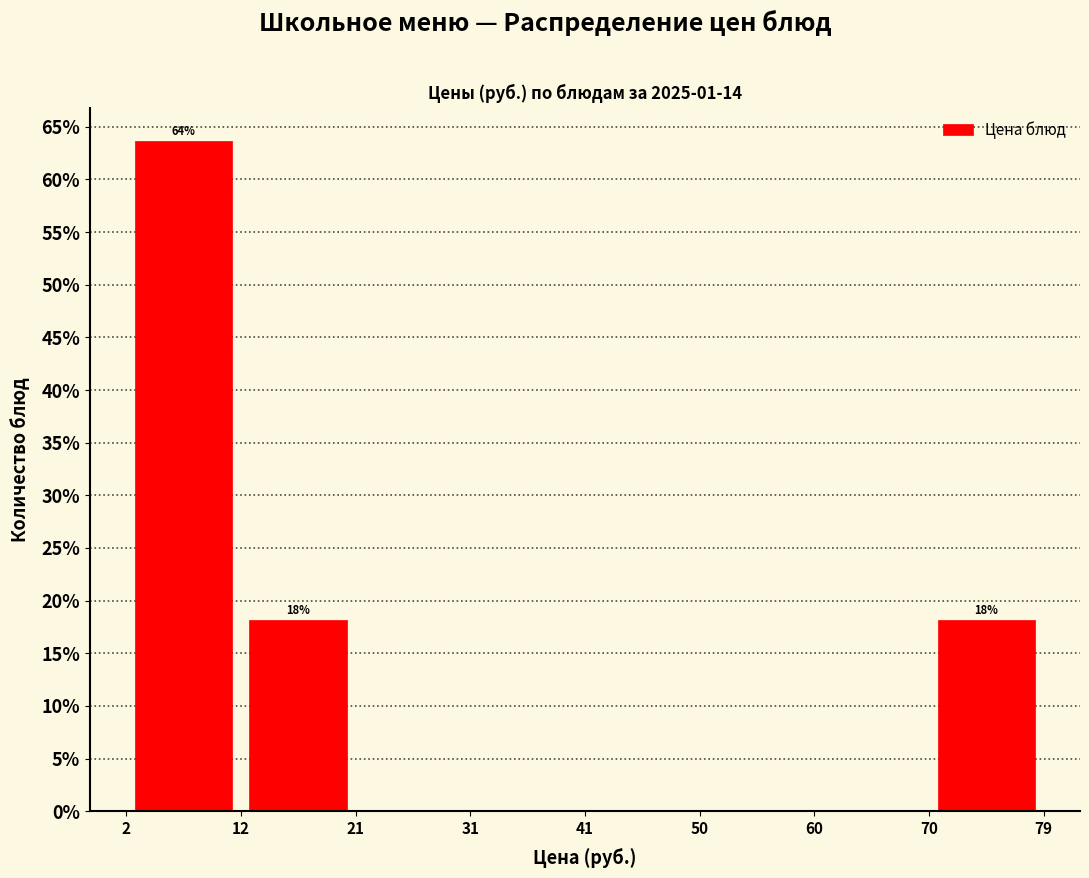

Over which range of the x-axis is the bar tallest?

2 to 12